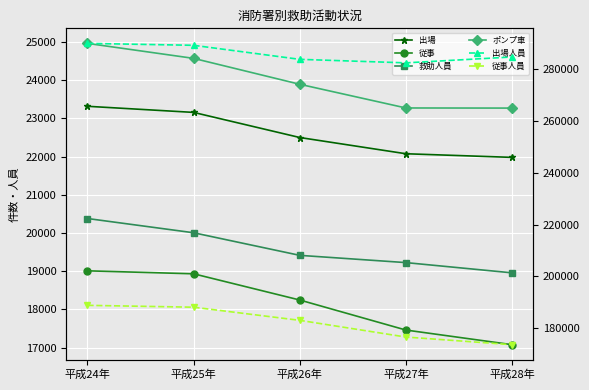

True or false: 従事人員 has a value of 173731 at 平成28年.

True